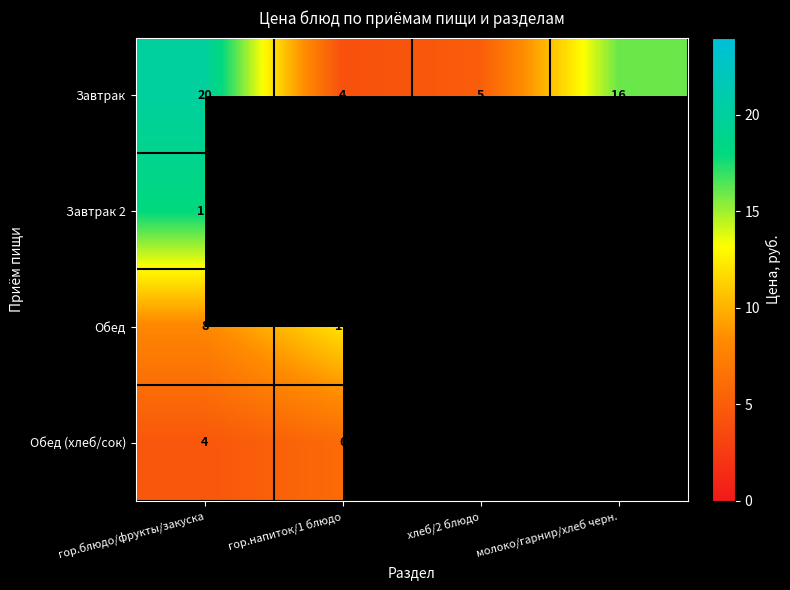

How many data points in Завтрак are less than 16?

2